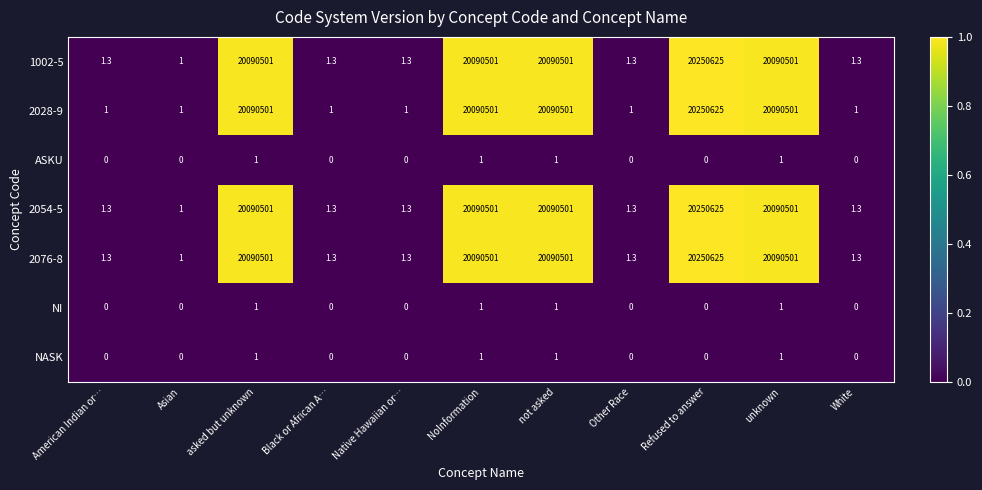

What is the spread (max minus min) of values at unknown?

20090500.0